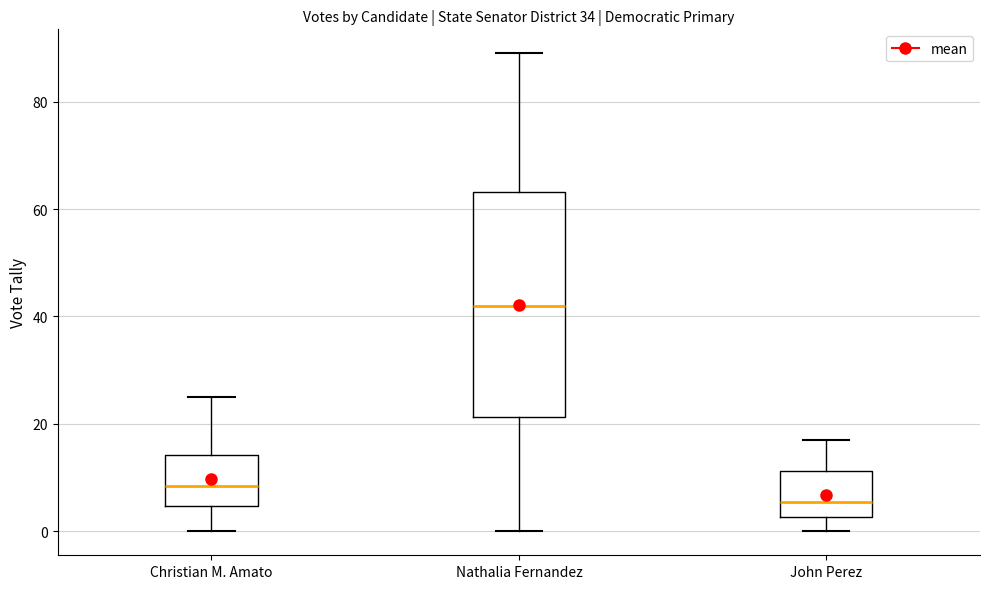

Reading left to right, read every box against the y-axis: the position of its median line, the range the box covers, and the ends of its whiskers. The values are not printed on the chart, so give them approximately, as read against the axis.

Christian M. Amato: median 8, box 4 to 14, whiskers 0 to 26
Nathalia Fernandez: median 42, box 22 to 64, whiskers 0 to 90
John Perez: median 6, box 2 to 12, whiskers 0 to 18